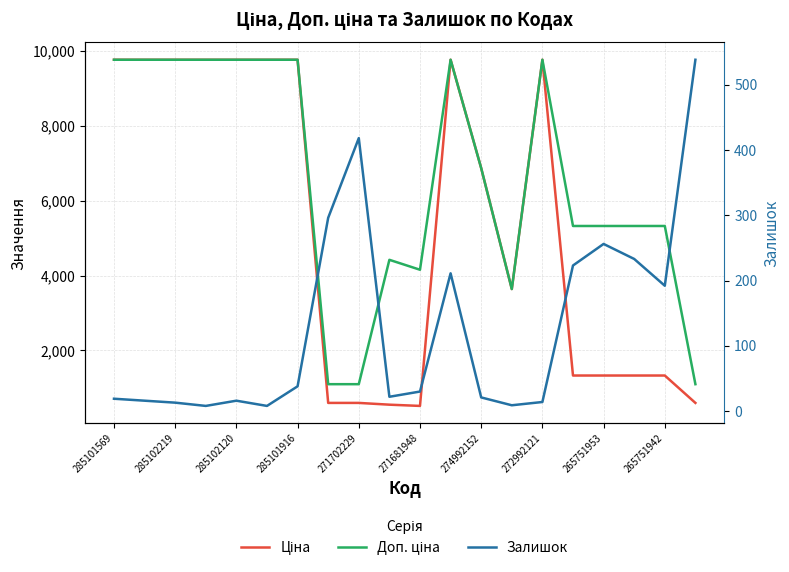

True or false: Ціна and Доп. ціна cross at least once.

False